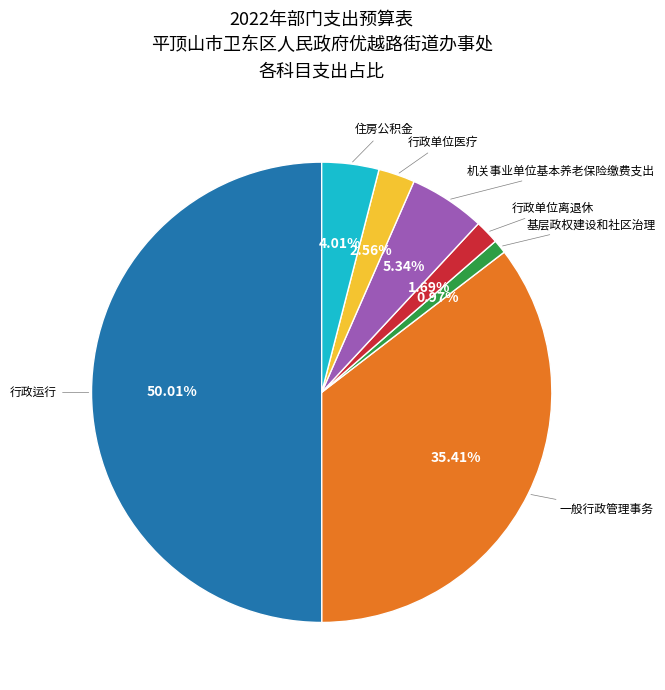

Count the number of slices in the pie.

7